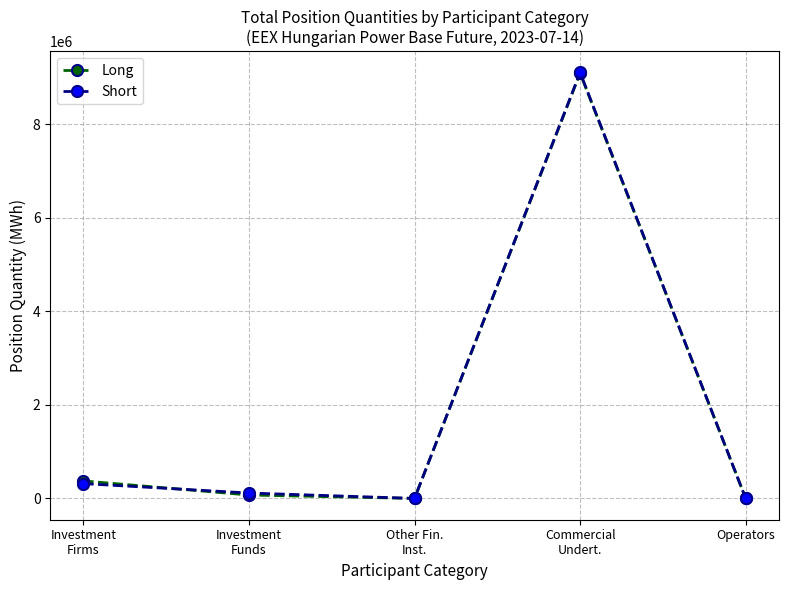

How many categories are shown in the chart?

5